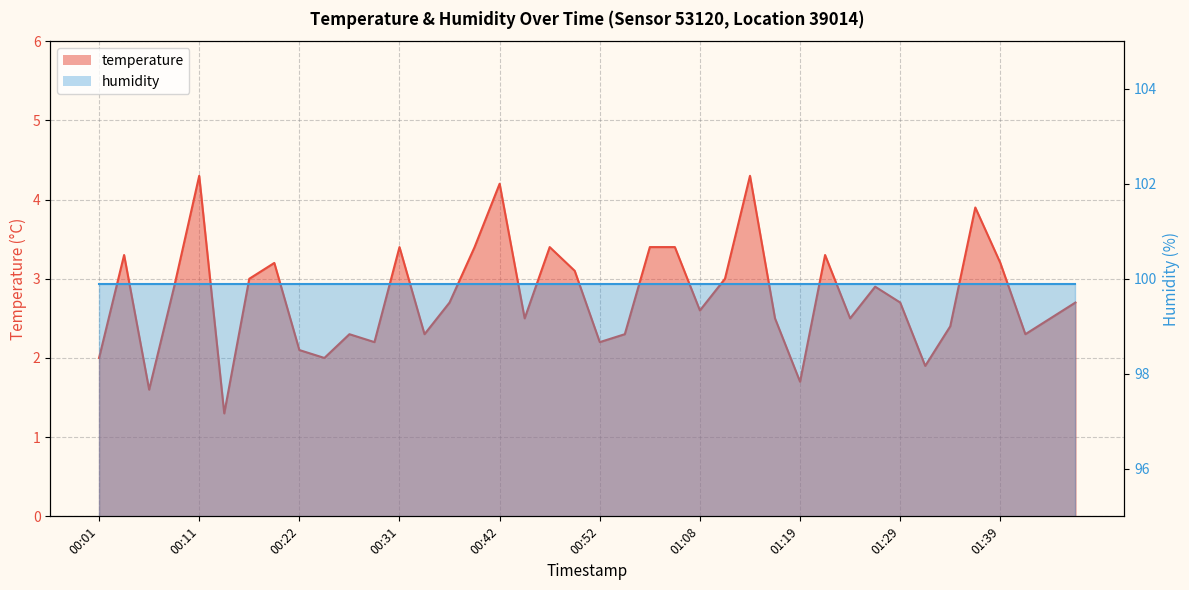

List the labels in order of value, largest first.

00:11, 01:14, 00:42, 01:36, 00:31, 00:39, 00:47, 01:03, 01:06, 00:04, 01:21, 00:19, 01:39, 00:50, 00:16, 01:11, 00:09, 01:26, 00:36, 01:29, 01:47, 01:08, 00:44, 01:16, 01:24, 01:44, 01:34, 00:26, 00:34, 01:01, 01:41, 00:29, 00:52, 00:22, 00:01, 00:24, 01:31, 01:19, 00:06, 00:14